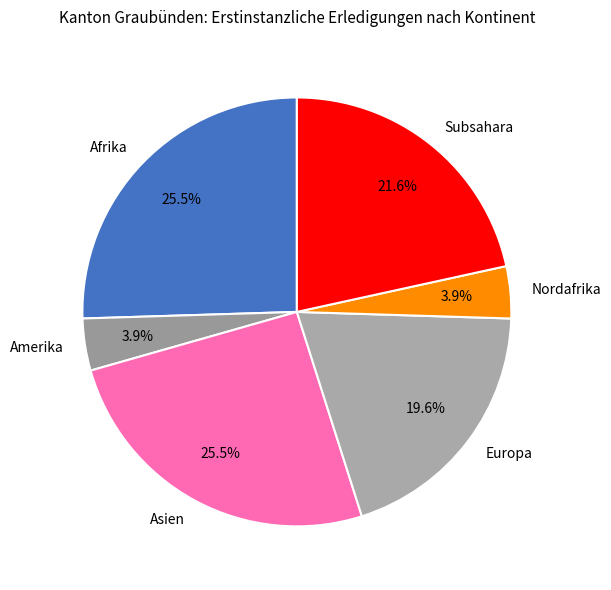

Which has a higher value, Europa or Subsahara?

Subsahara